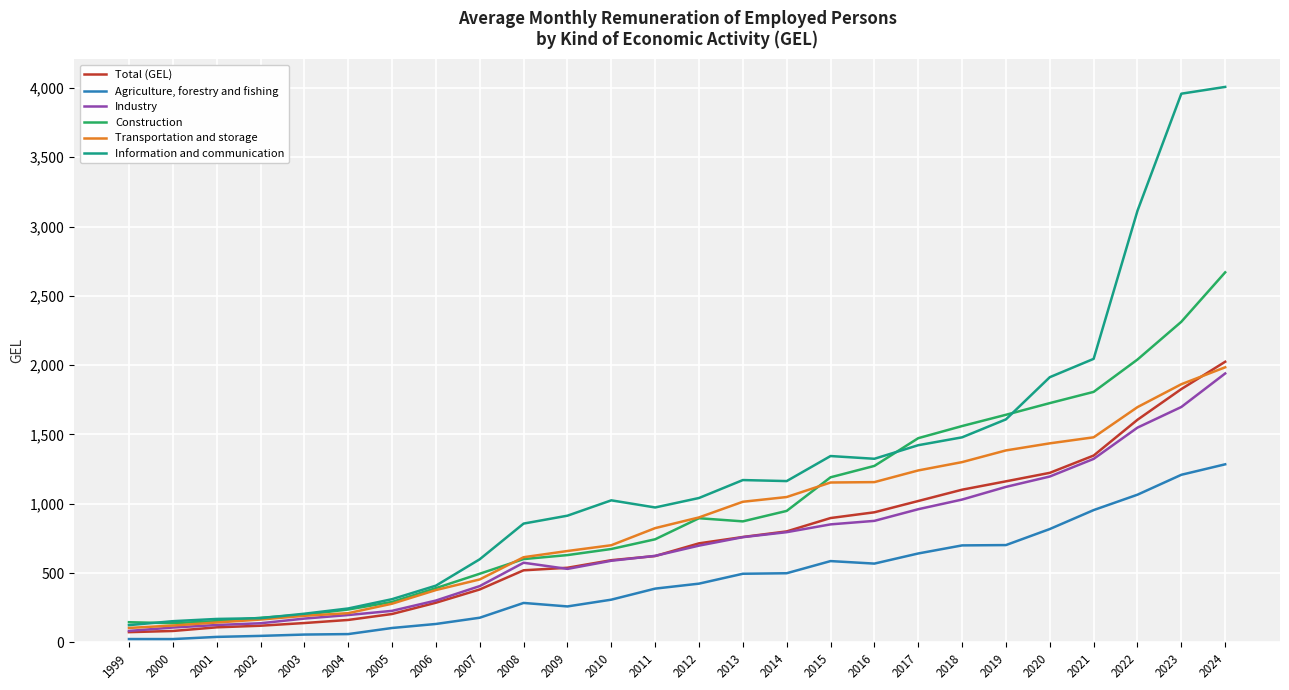

How many lines are shown in the chart?

6